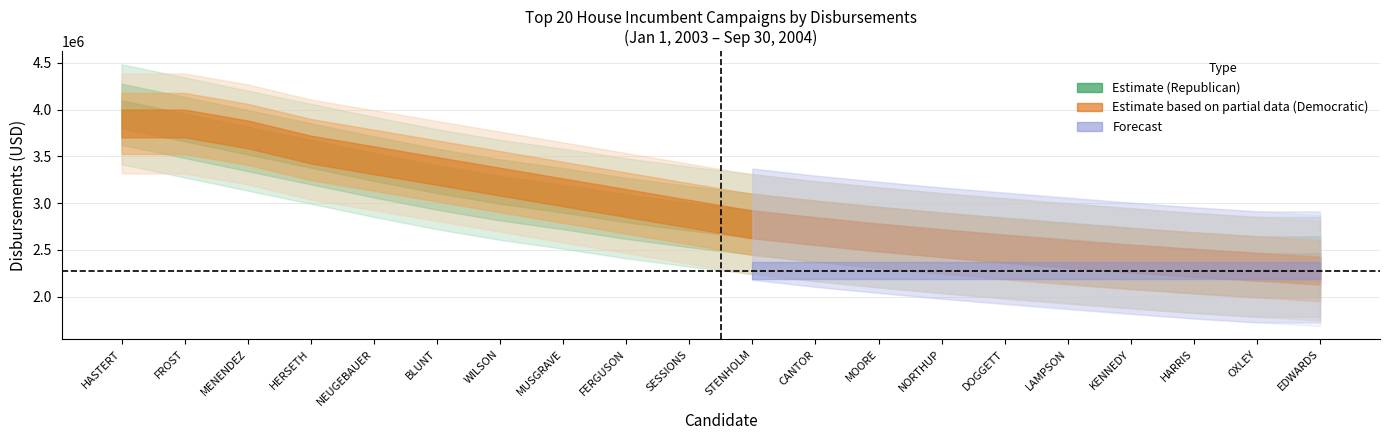

How many values exceed 2058707?

10